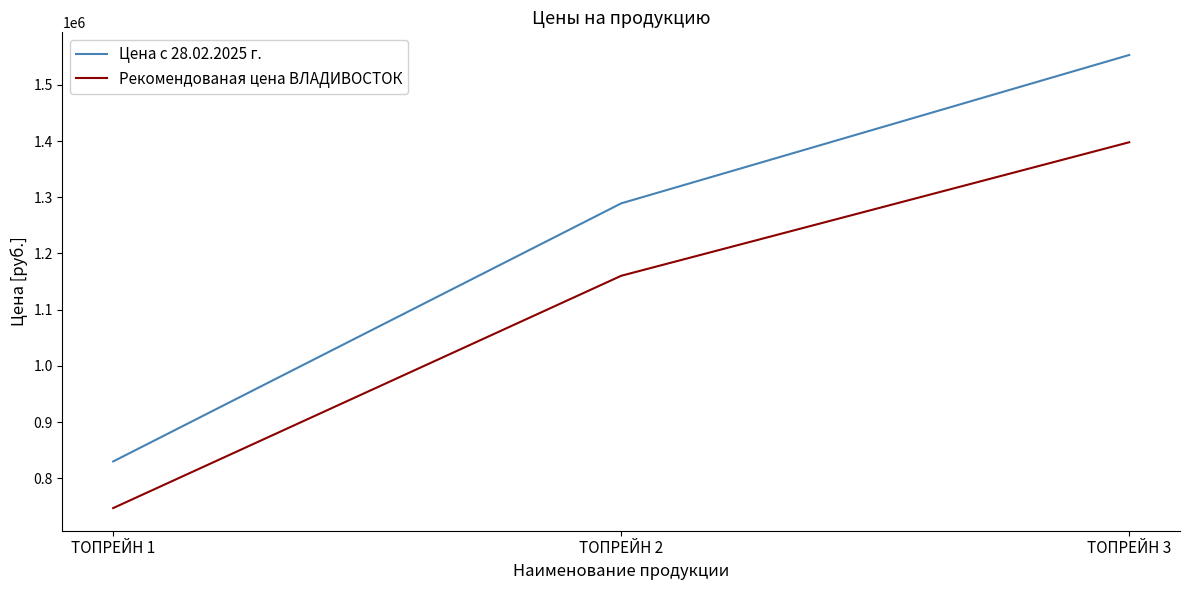

What is the spread (max minus min) of values at ТОПРЕЙН 1?

82980